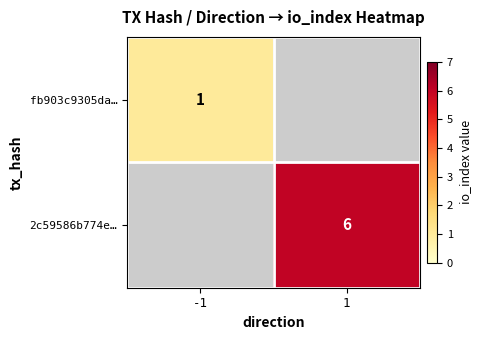

The value of fb903c9305da… at -1 is 1. True or false?

True